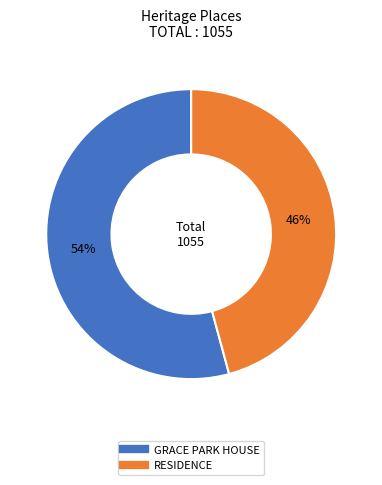

What percentage is the RESIDENCE slice, to the nearest percent?

46%